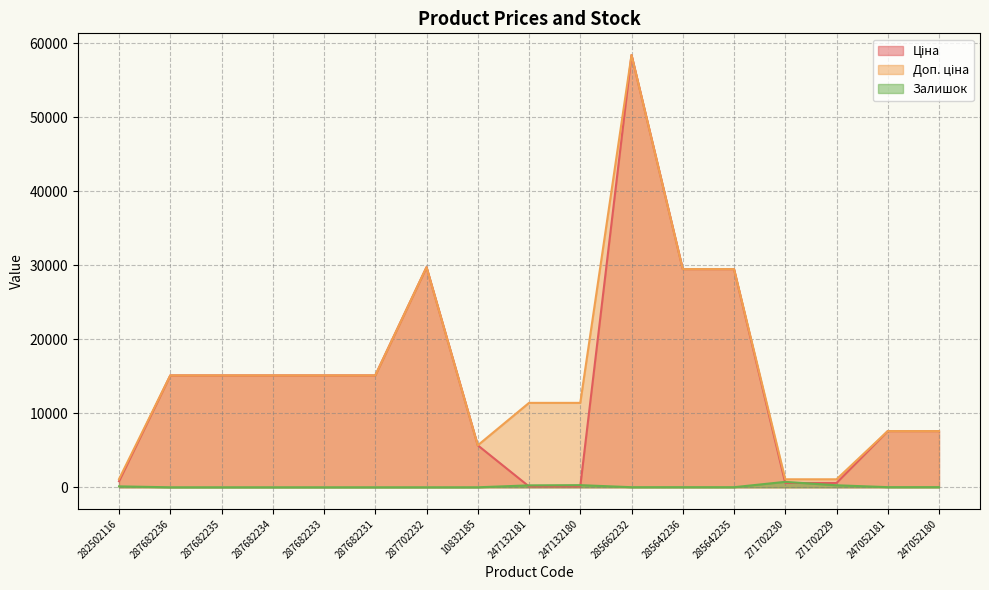

Which series has the largest total across all categories?

Доп. ціна